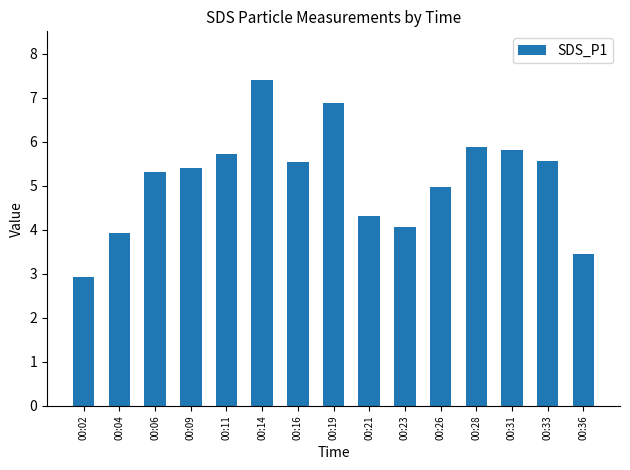

Count the number of categories in the chart.

15